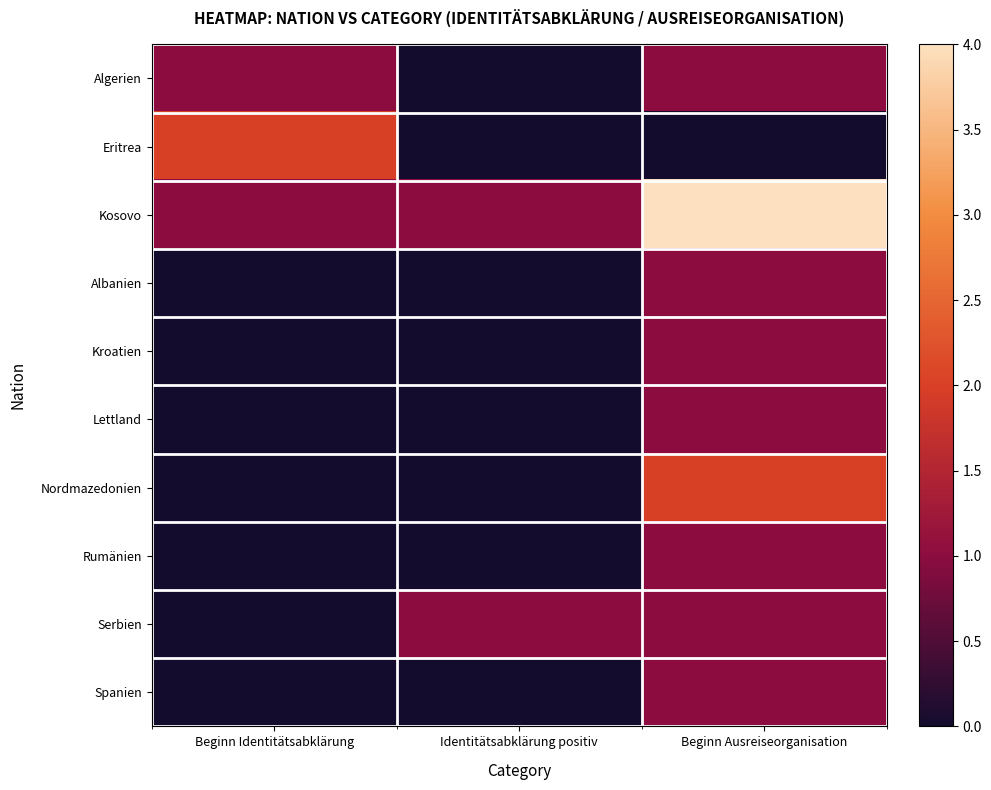

At which category is the sum across all series the highest?

Beginn Ausreiseorganisation